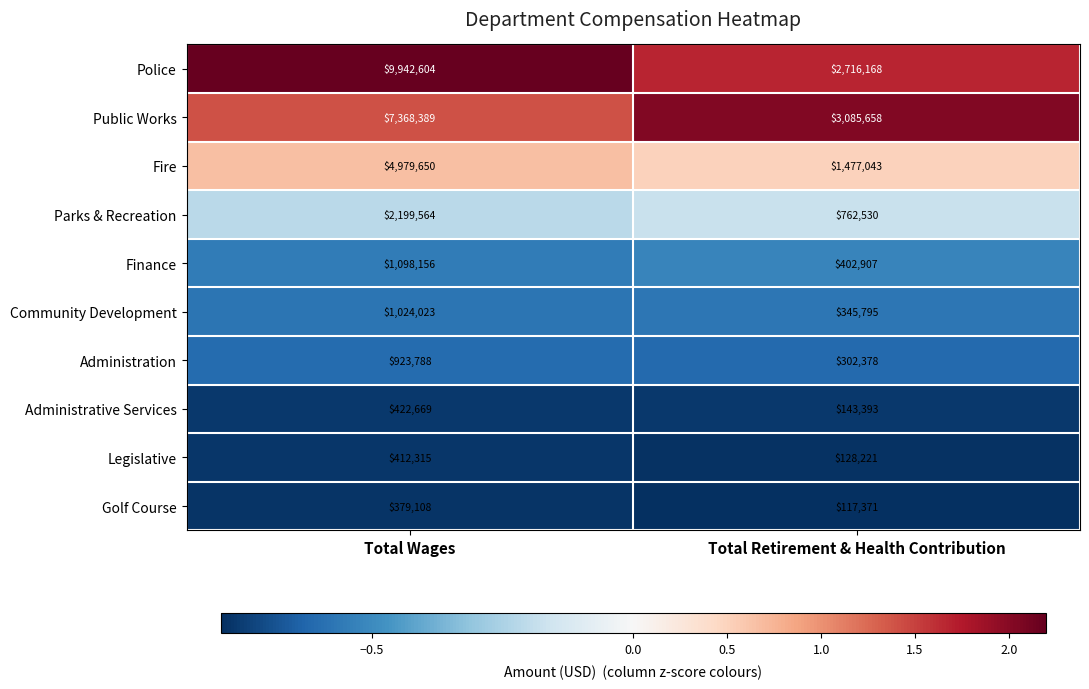

What is the spread (max minus min) of values at Total Retirement & Health Contribution?

2968287